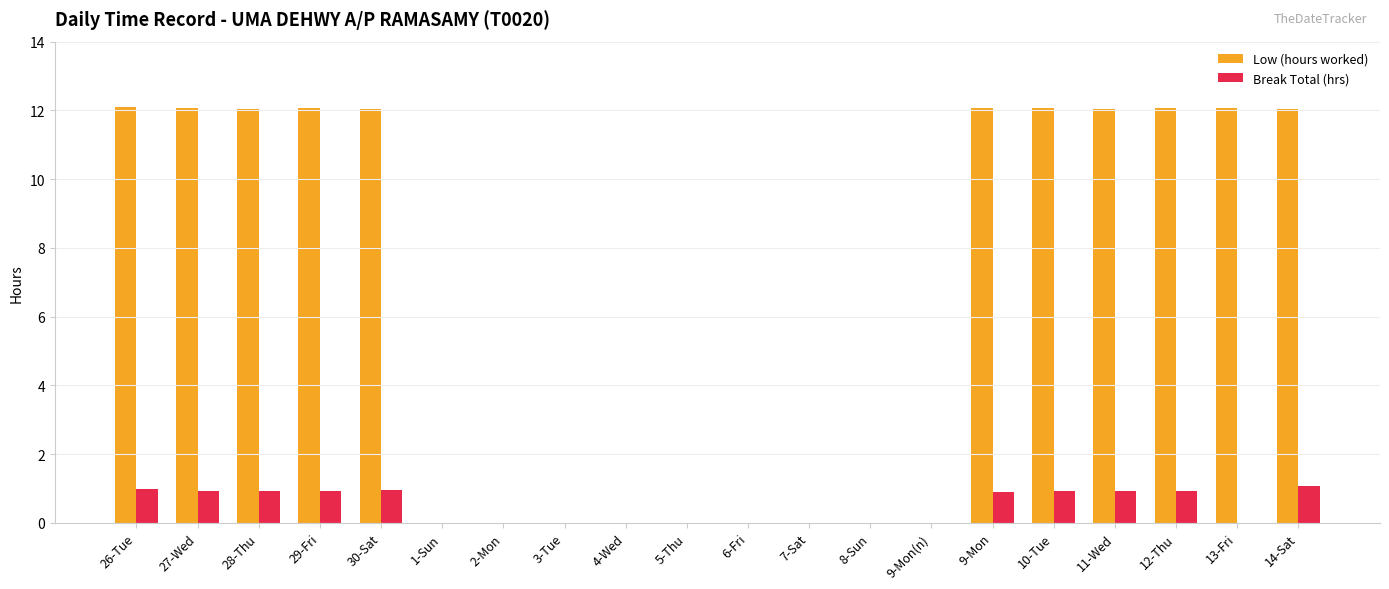

What is the sum of the Low (hours worked) values at 1-Sun and 12-Thu?

12.1